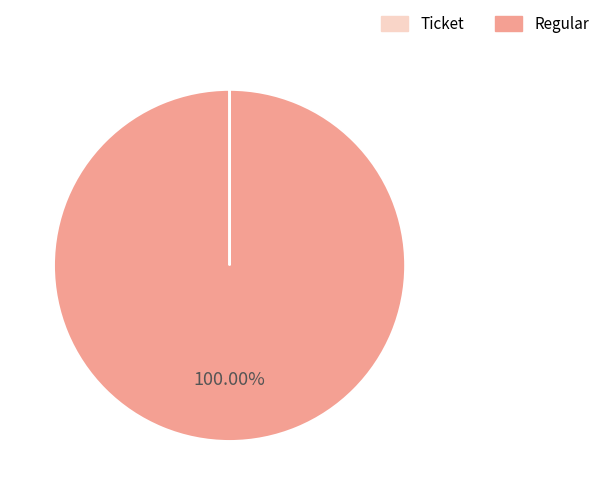

Which slice is the largest?

Regular